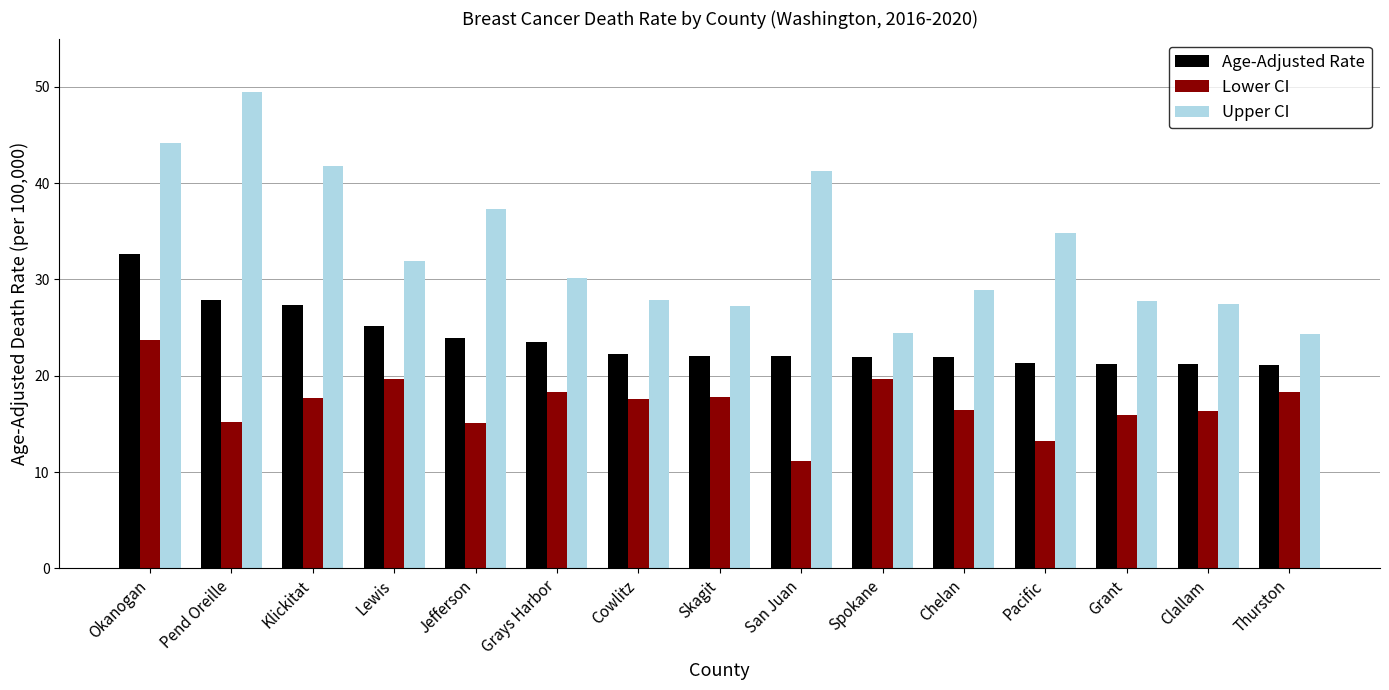

Count the number of data series in this chart.

3